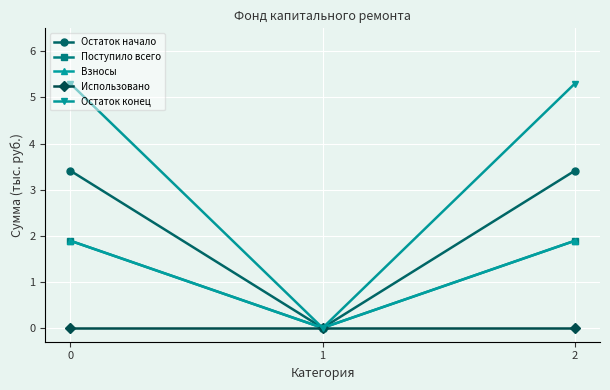

Does the chart have visible grid lines?

Yes